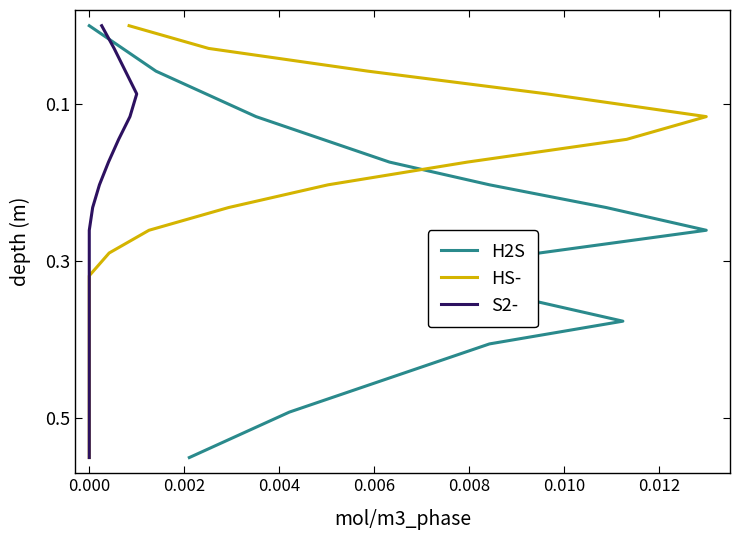

Rank the series at 0.000 from lowest to highest value.

H2S, HS-, S2-